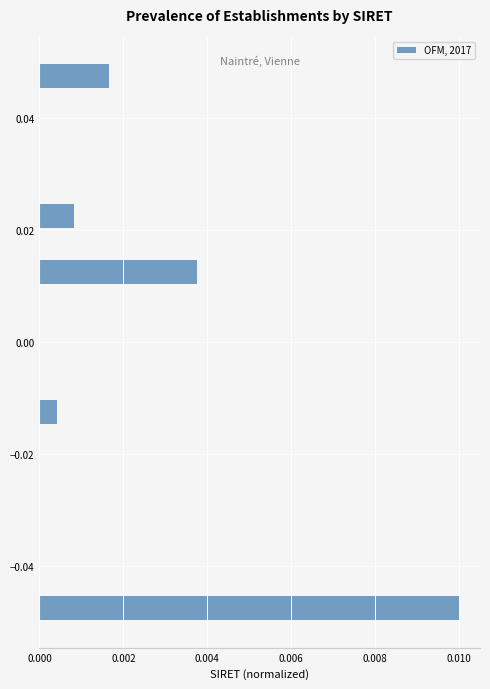

Around what value on the y-axis is the longest bar? Give the approximate position of its centre, as read against the axis.

-0.048